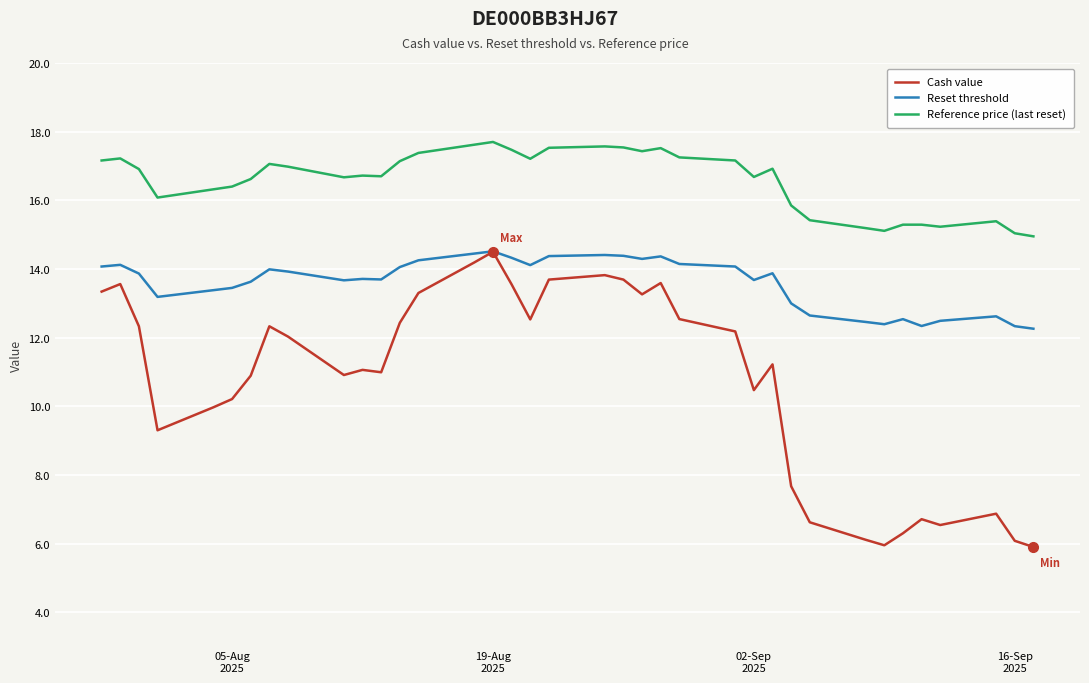

Which series has the largest range (max minus min)?

Cash value